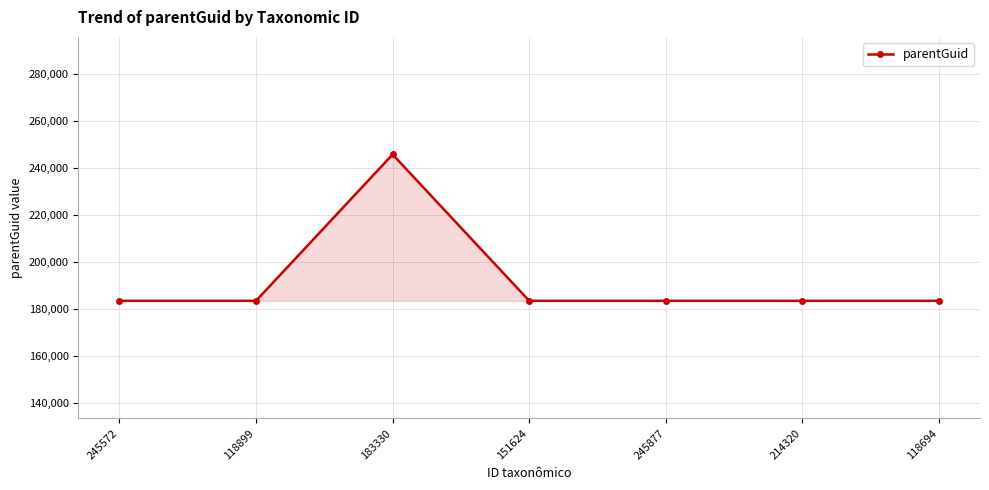

How many data points are above 183330?

1